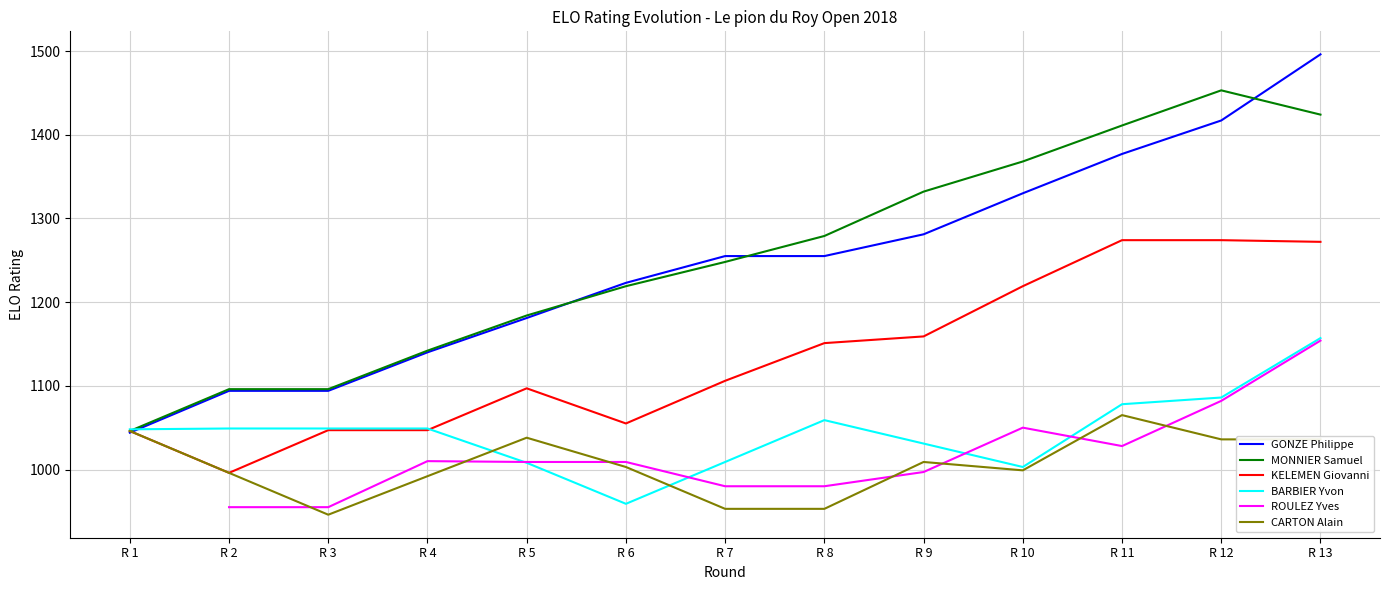

At which category is the sum across all series the highest?

R 13